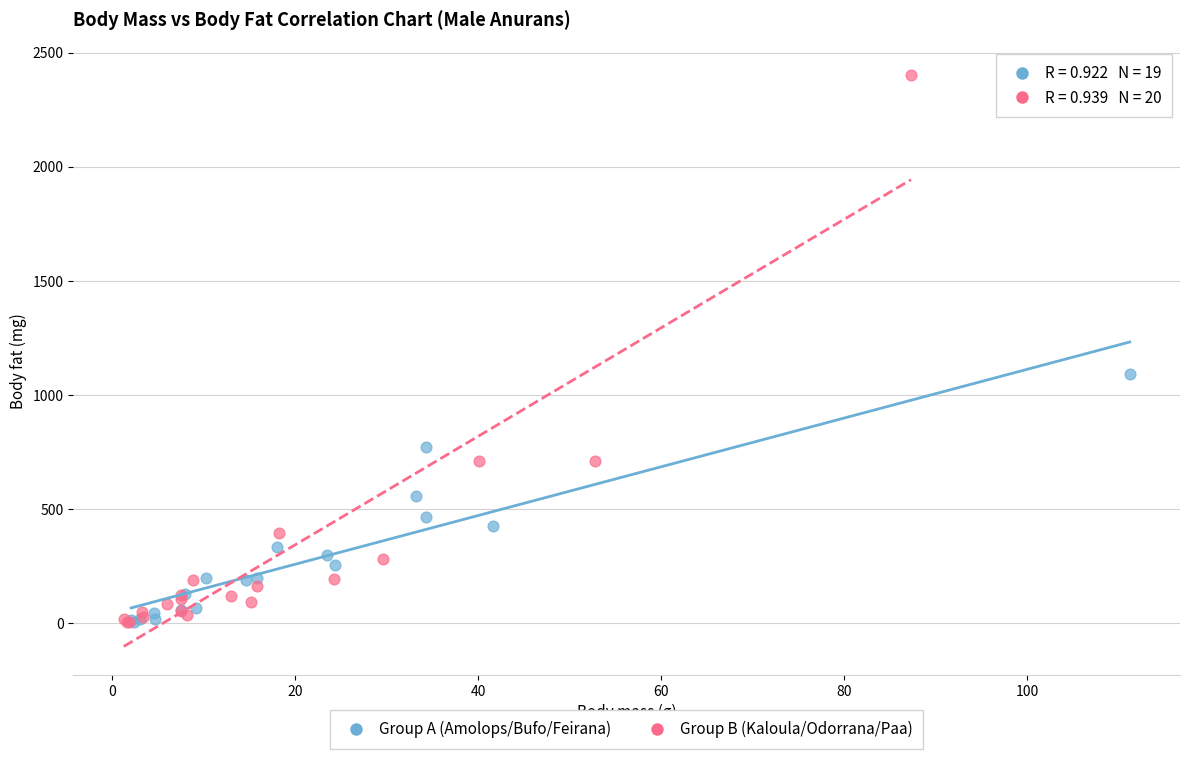

Which series contains the highest Y value?

Group B (Kaloula/Odorrana/Paa)